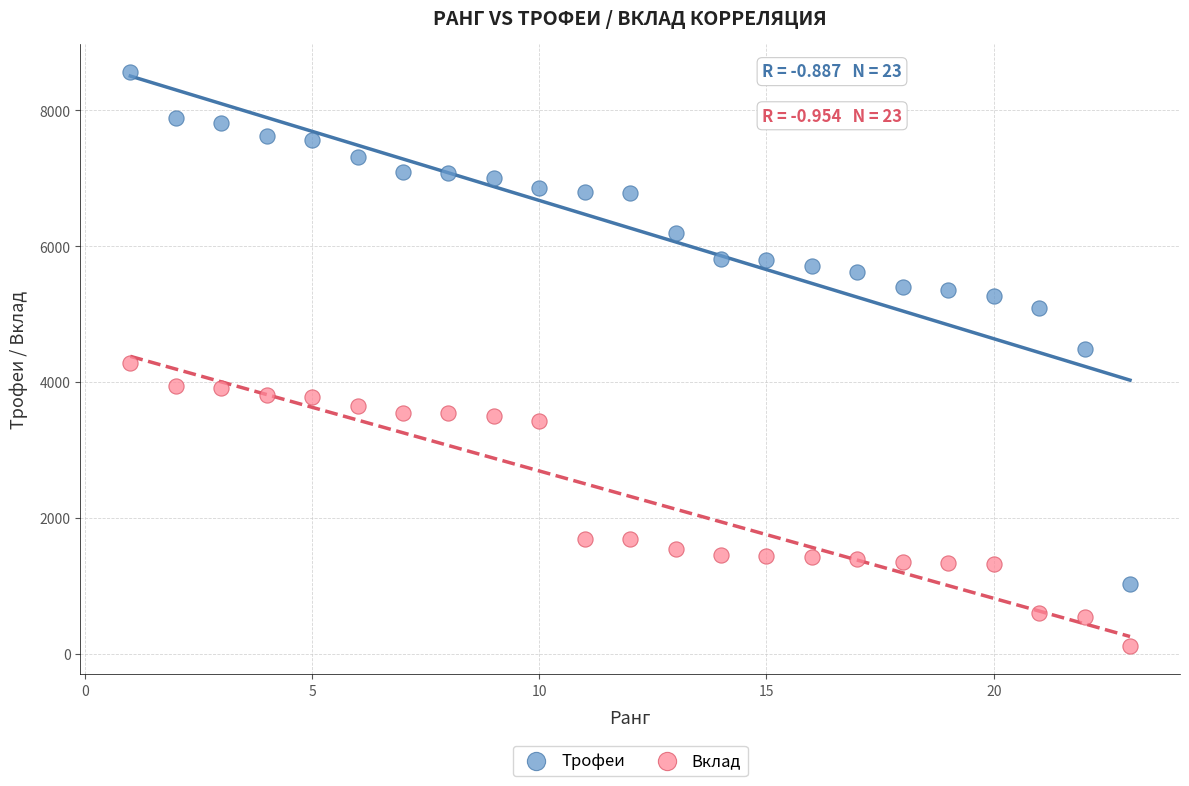

Across all data points, what is the range of Y values (max minus min)?

8437